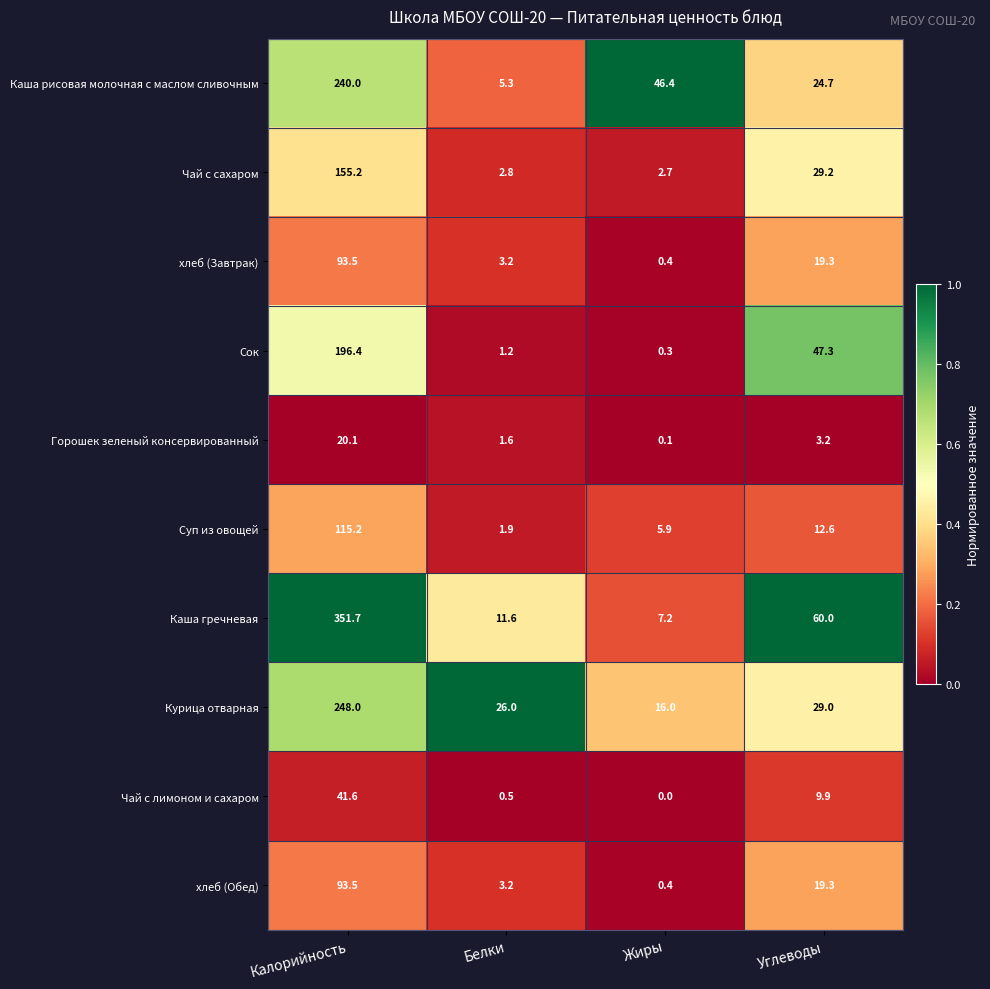

Count the number of data series in this chart.

10